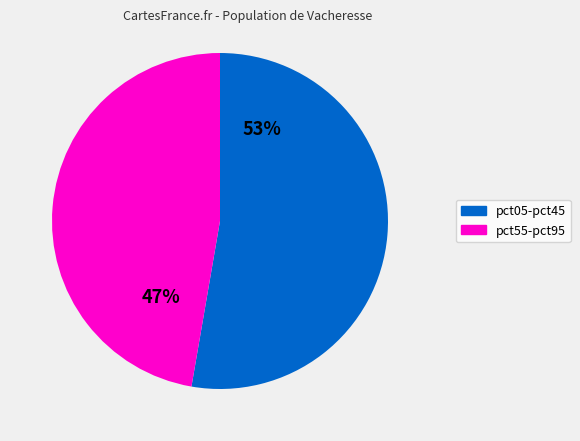

Does any single category account for the majority?

Yes